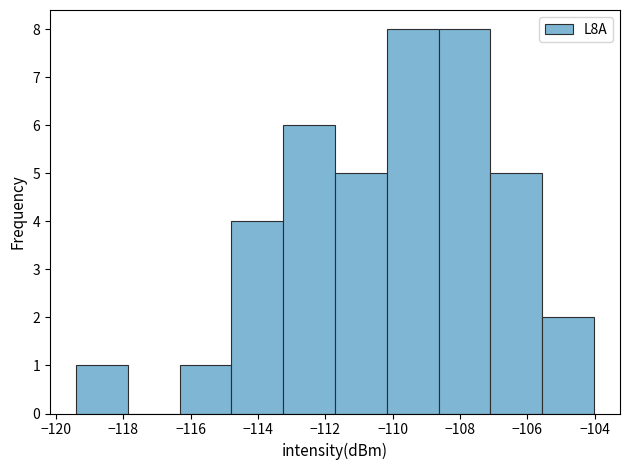

Reading left to right, transcribe this chart: for each bar, give the range it covers on the x-axis and its height. Neither the bar edges nor the heights are printed on the chart, so give them approximately, as read against the axes.

-119.4 to -117.8: 1
-117.8 to -116.4: 0
-116.4 to -114.8: 1
-114.8 to -113.2: 4
-113.2 to -111.8: 6
-111.8 to -110.2: 5
-110.2 to -108.6: 8
-108.6 to -107.0: 8
-107.0 to -105.6: 5
-105.6 to -104.0: 2